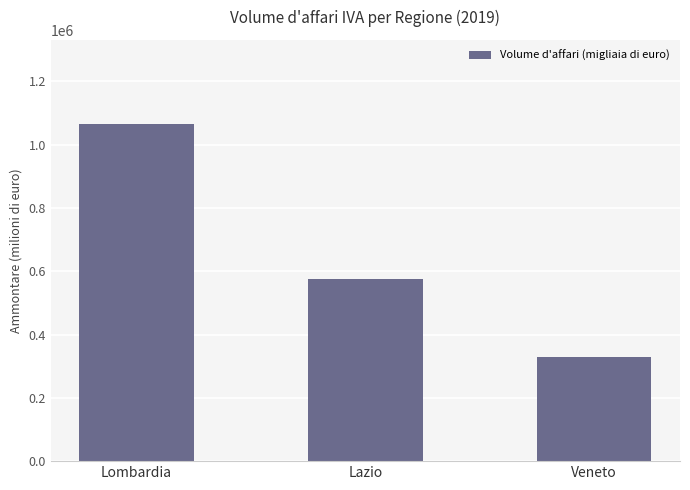

At which category does the chart reach its peak across all series?

Lombardia